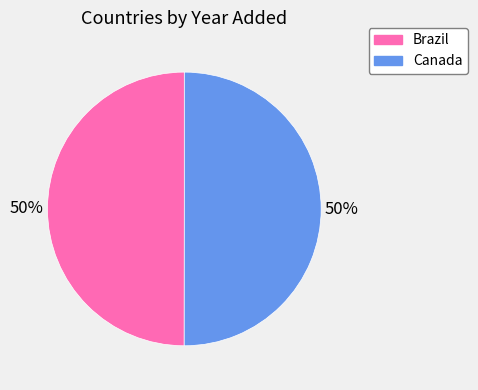

What is the ratio of the value at Brazil to the value at Canada?

1.0